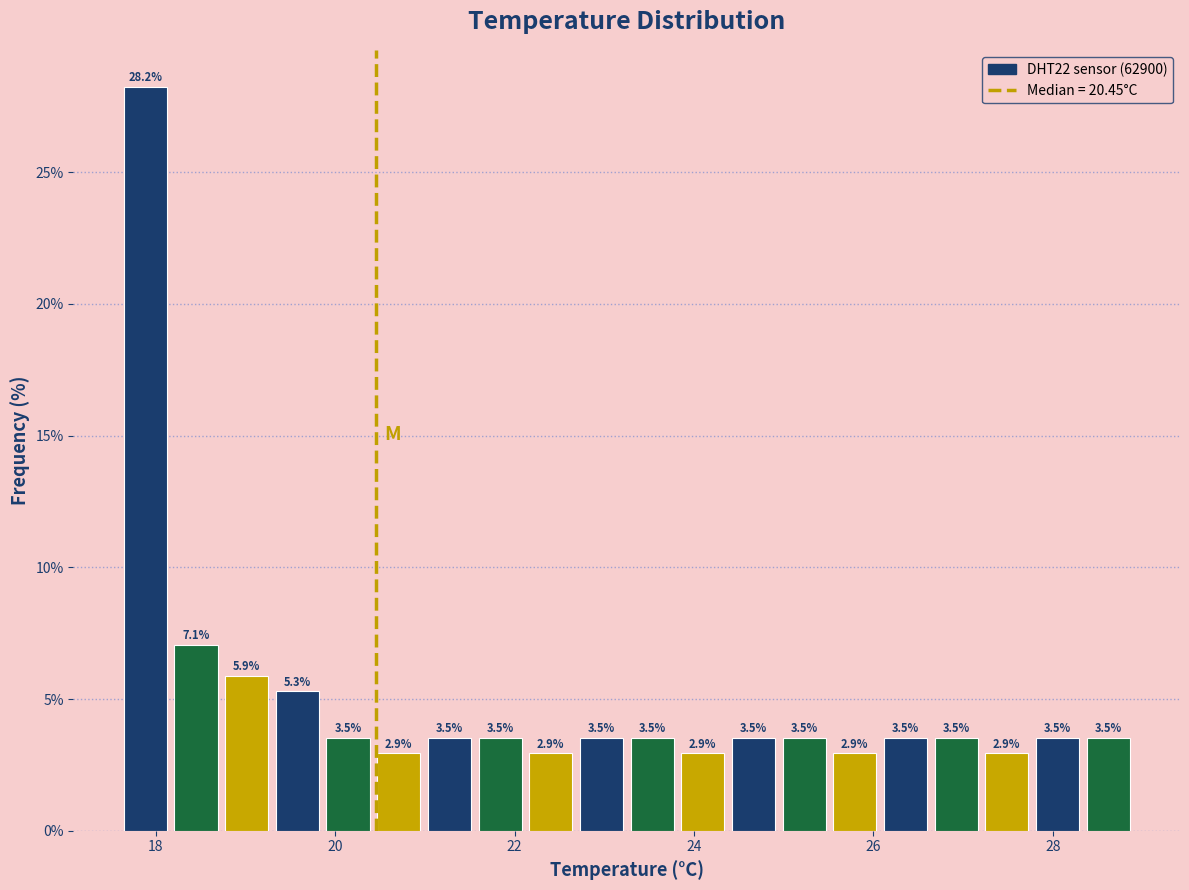

Around what value on the x-axis is the tallest bar? Give the approximate position of its centre, as read against the axis.

17.8